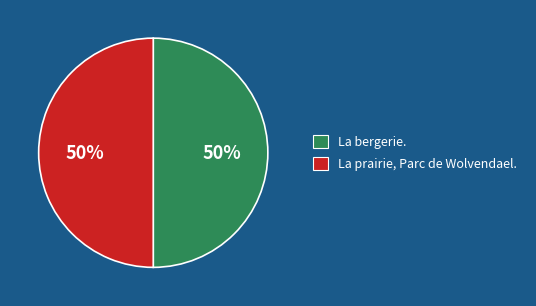

Is the sum of La bergerie. and La prairie, Parc de Wolvendael. greater than half?

Yes